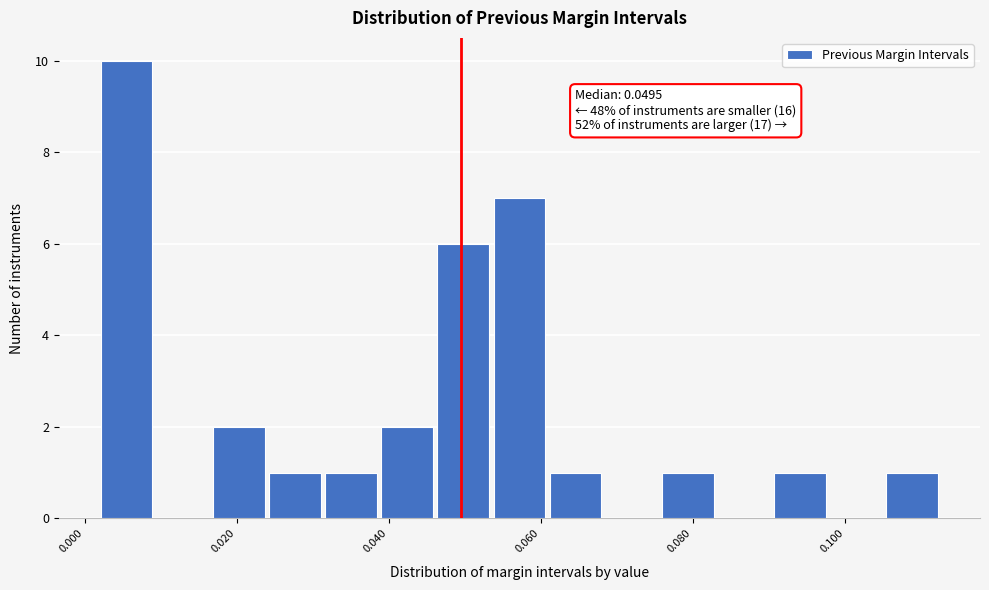

Around what value on the x-axis is the tallest bar? Give the approximate position of its centre, as read against the axis.

0.006